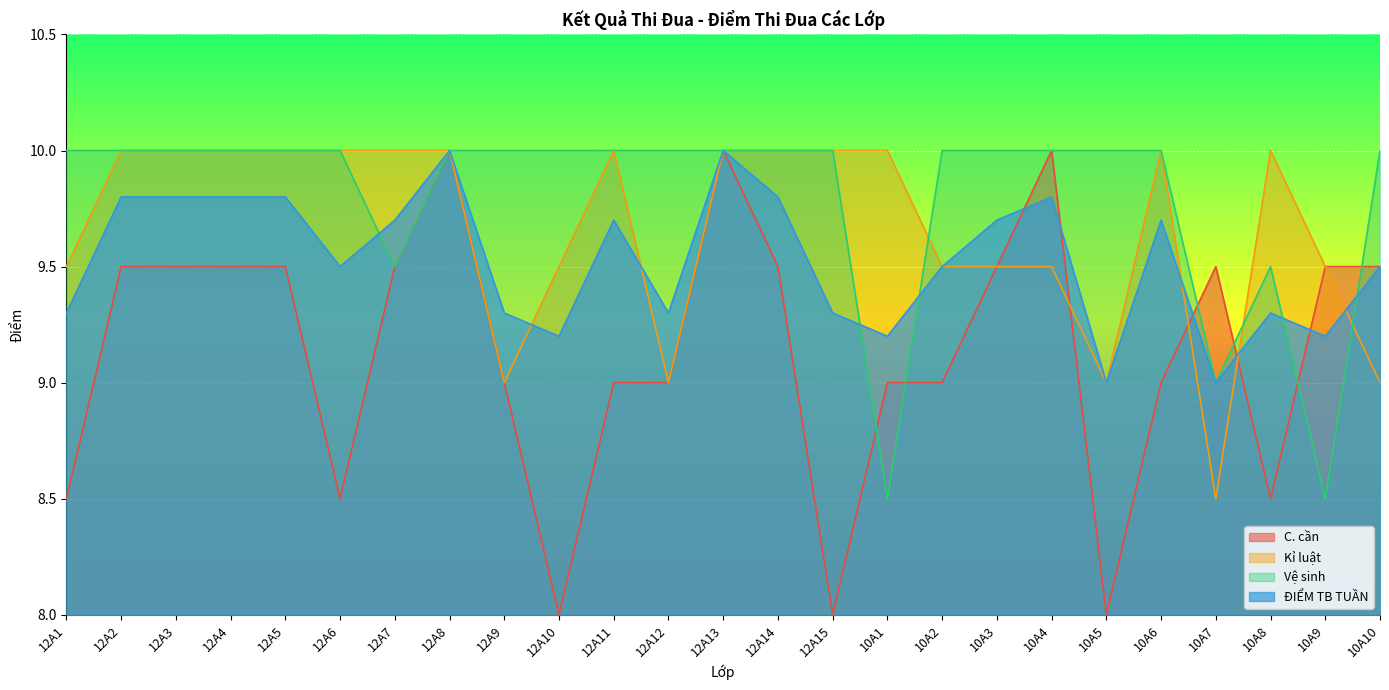

List the labels in order of C. cần value, smallest first.

12A10, 12A15, 10A5, 12A1, 12A6, 10A8, 12A9, 12A11, 12A12, 10A1, 10A2, 10A6, 12A2, 12A3, 12A4, 12A5, 12A7, 12A14, 10A3, 10A7, 10A9, 10A10, 12A8, 12A13, 10A4